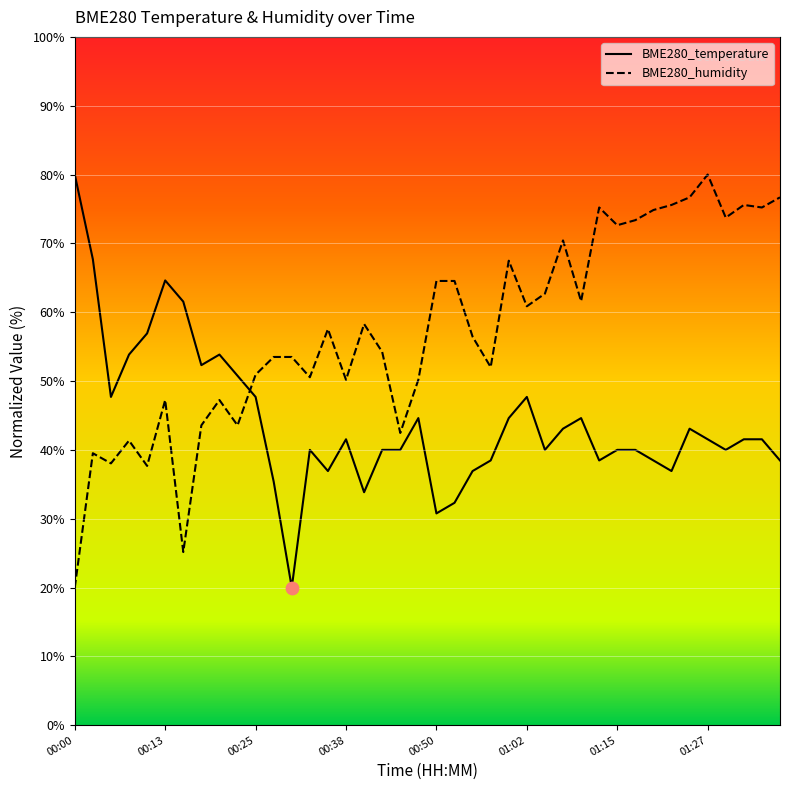

Which series reaches the minimum Y coordinate?

BME280_temperature